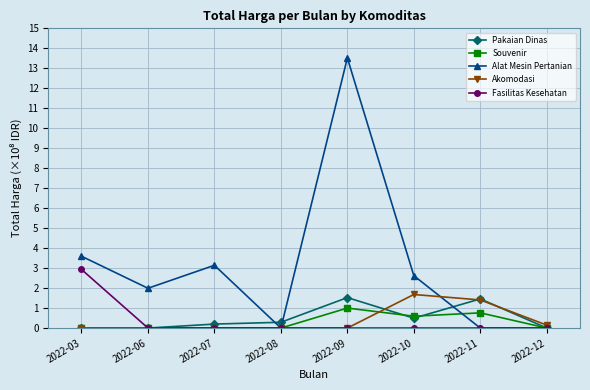

What is the sum of all Souvenir values?

2.4